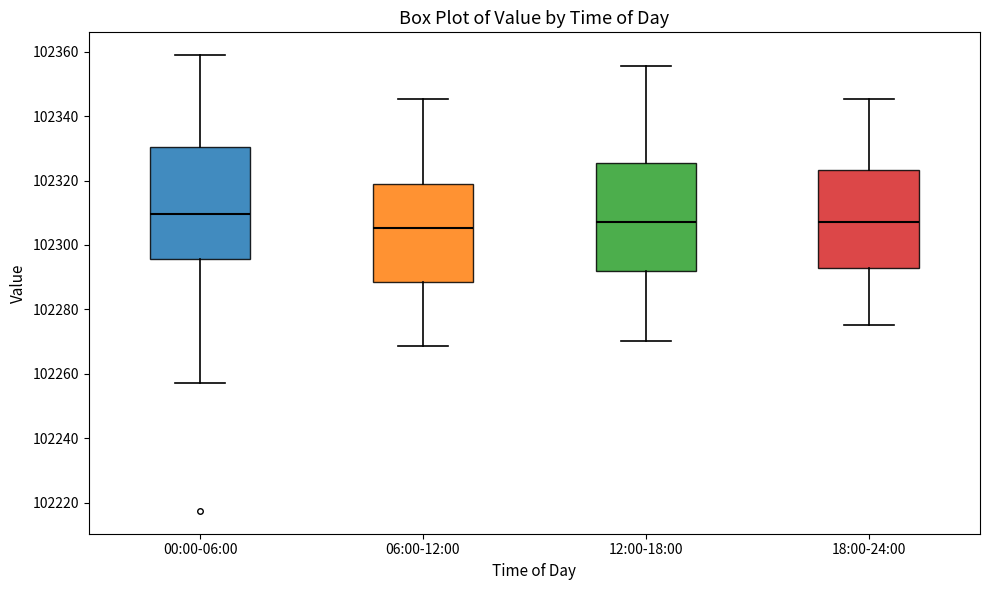

Reading left to right, transcribe this box plot: for each box, give where its median line is, the range the box spans, and where its two whiskers end, as read against the y-axis. The values are not printed on the chart, so give them approximately, as read against the axis.

00:00-06:00: median 102310, box 102296 to 102330, whiskers 102258 to 102358
06:00-12:00: median 102306, box 102288 to 102320, whiskers 102268 to 102346
12:00-18:00: median 102308, box 102292 to 102326, whiskers 102270 to 102356
18:00-24:00: median 102308, box 102292 to 102324, whiskers 102276 to 102346